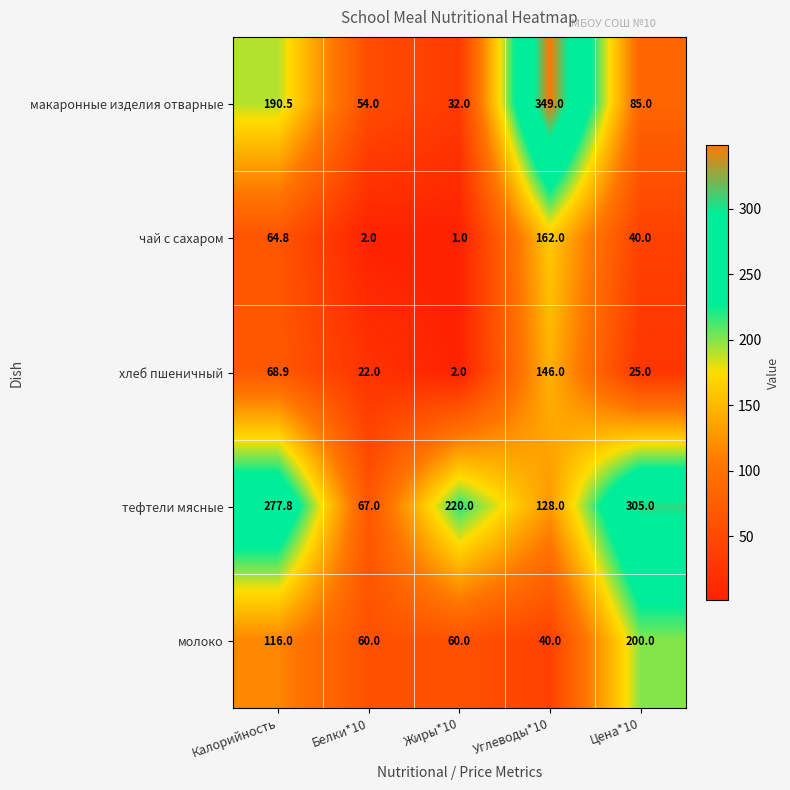

What is the minimum value shown in the chart?

1.0